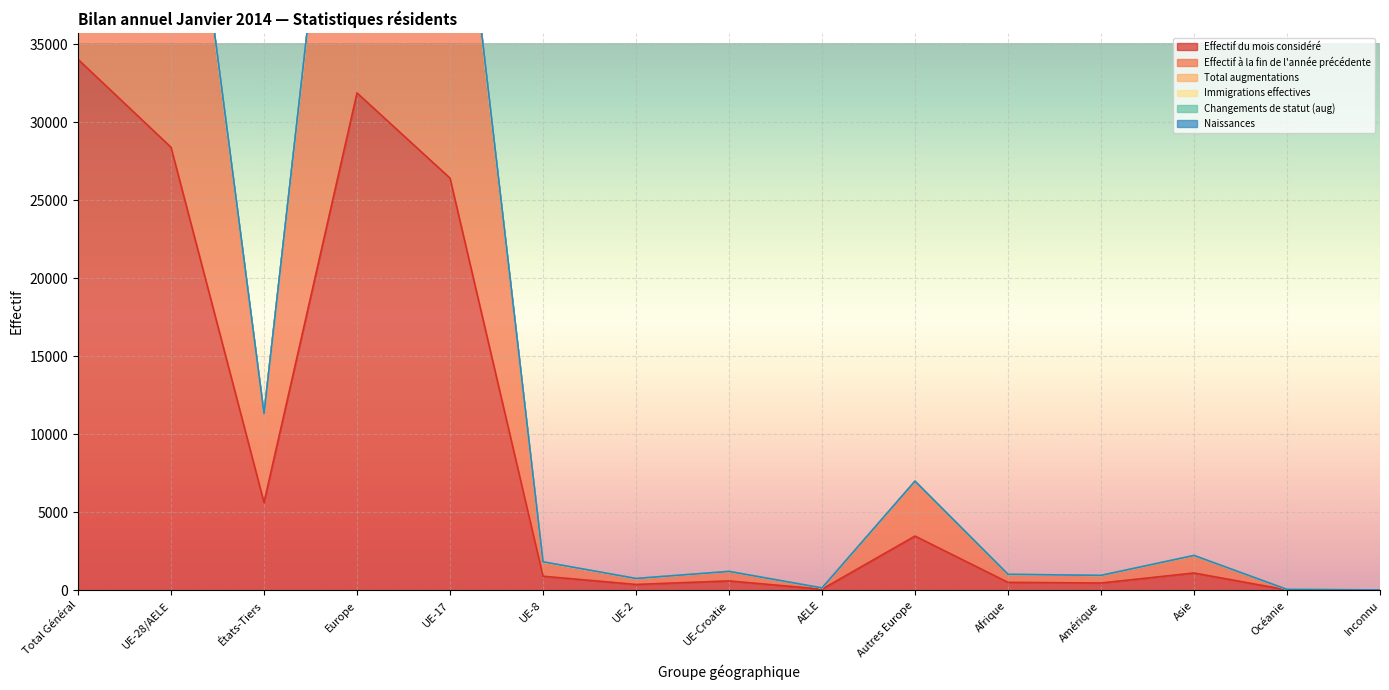

True or false: Total augmentations and Effectif du mois considéré intersect in this chart.

False